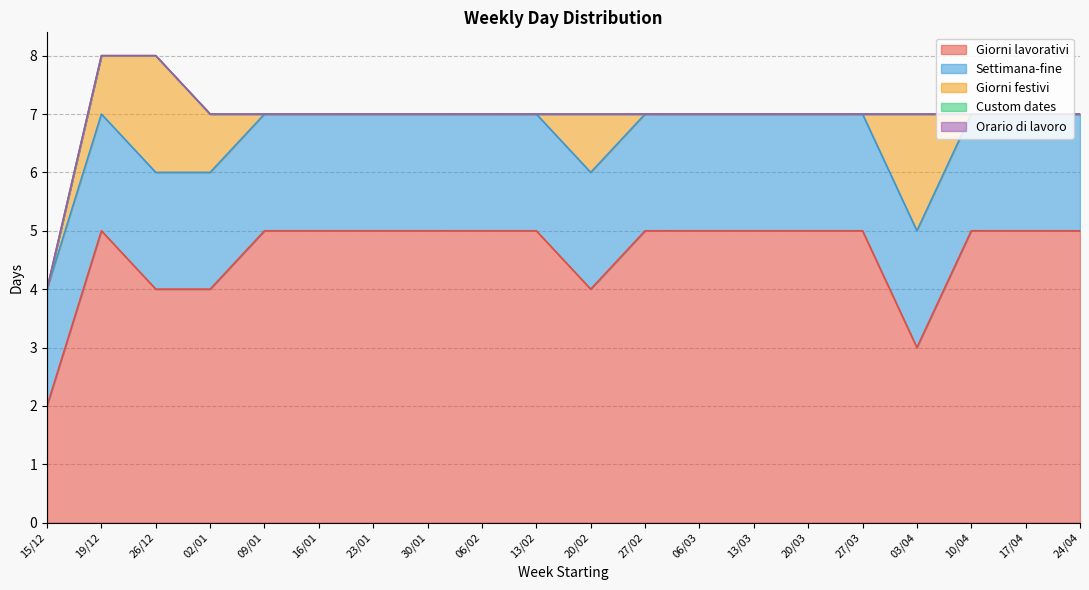

Which series changed the most between 23/01 and 20/02?

Giorni lavorativi